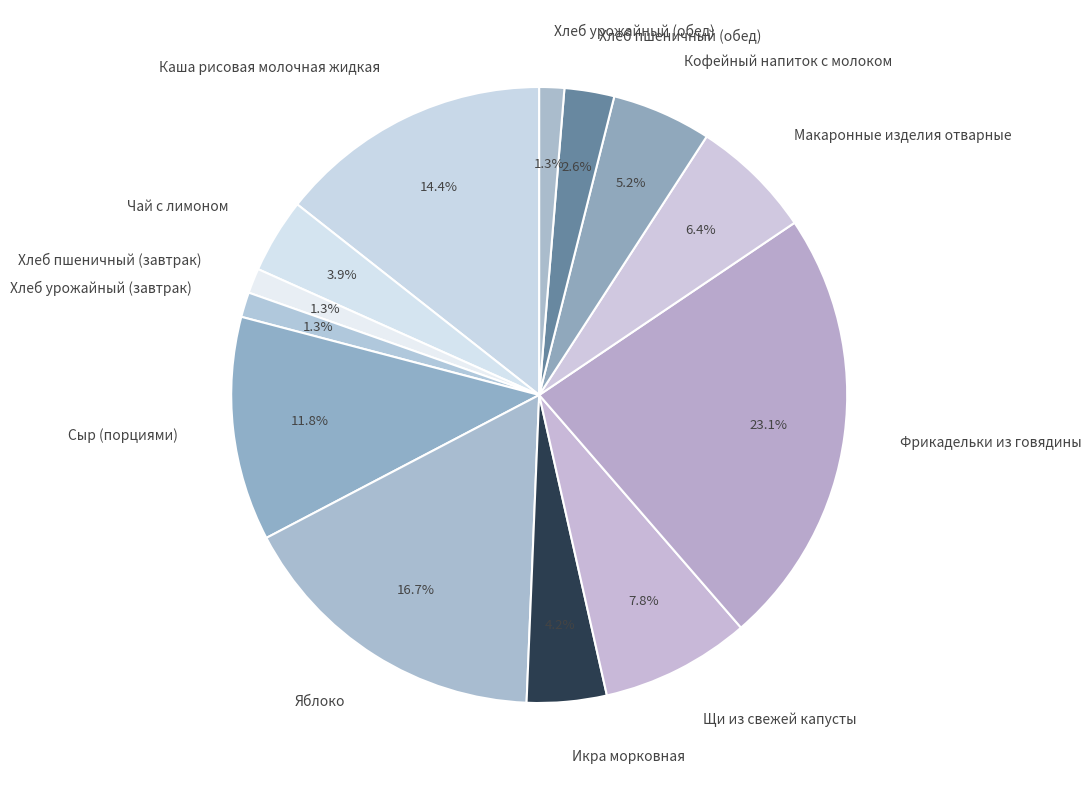

Count the number of slices in the pie.

13